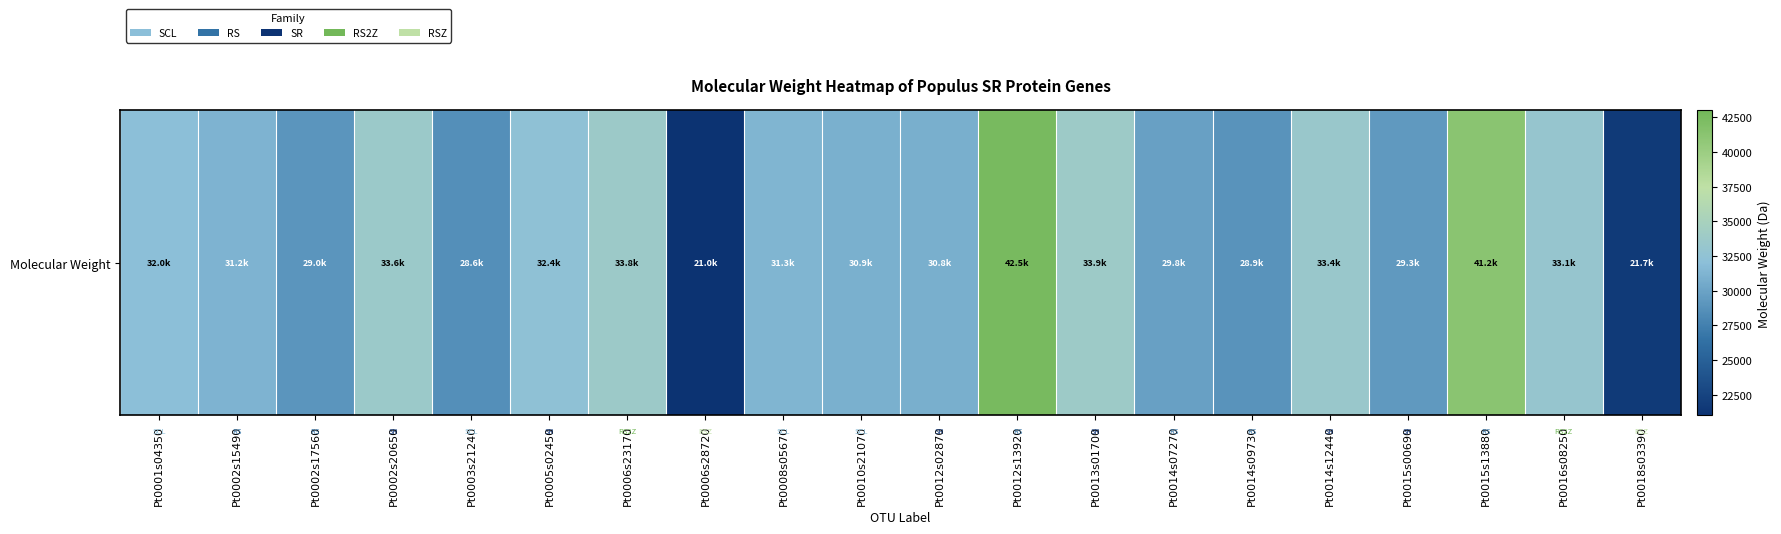

The chart shows a value of 17000.9 at Pt0014s09730. True or false?

False